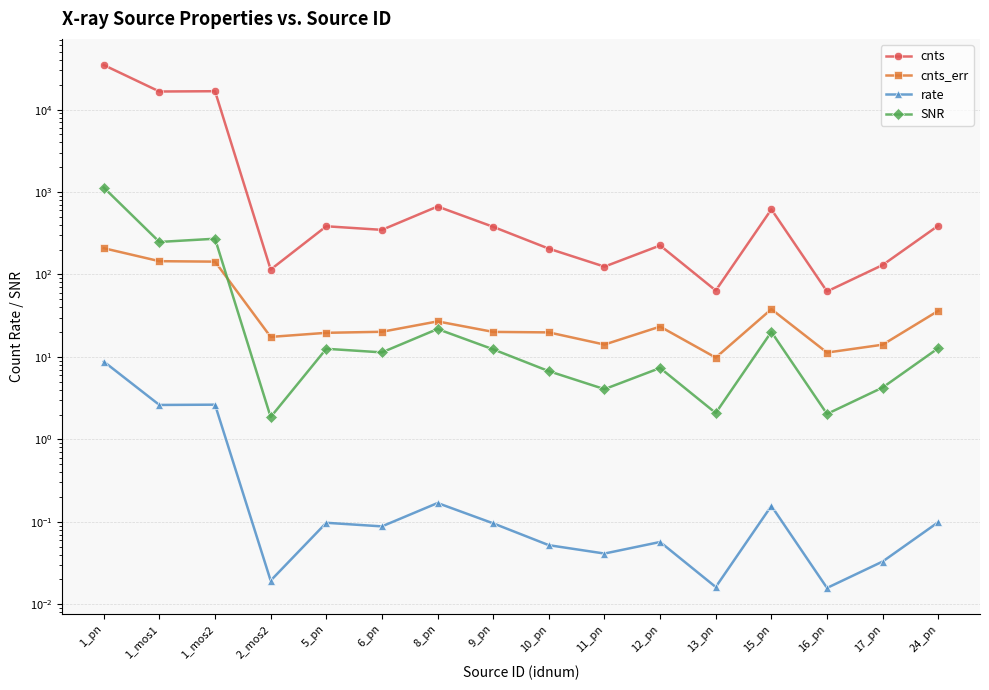

What is the difference between the second highest and minimum values in the cnts series?

16651.8